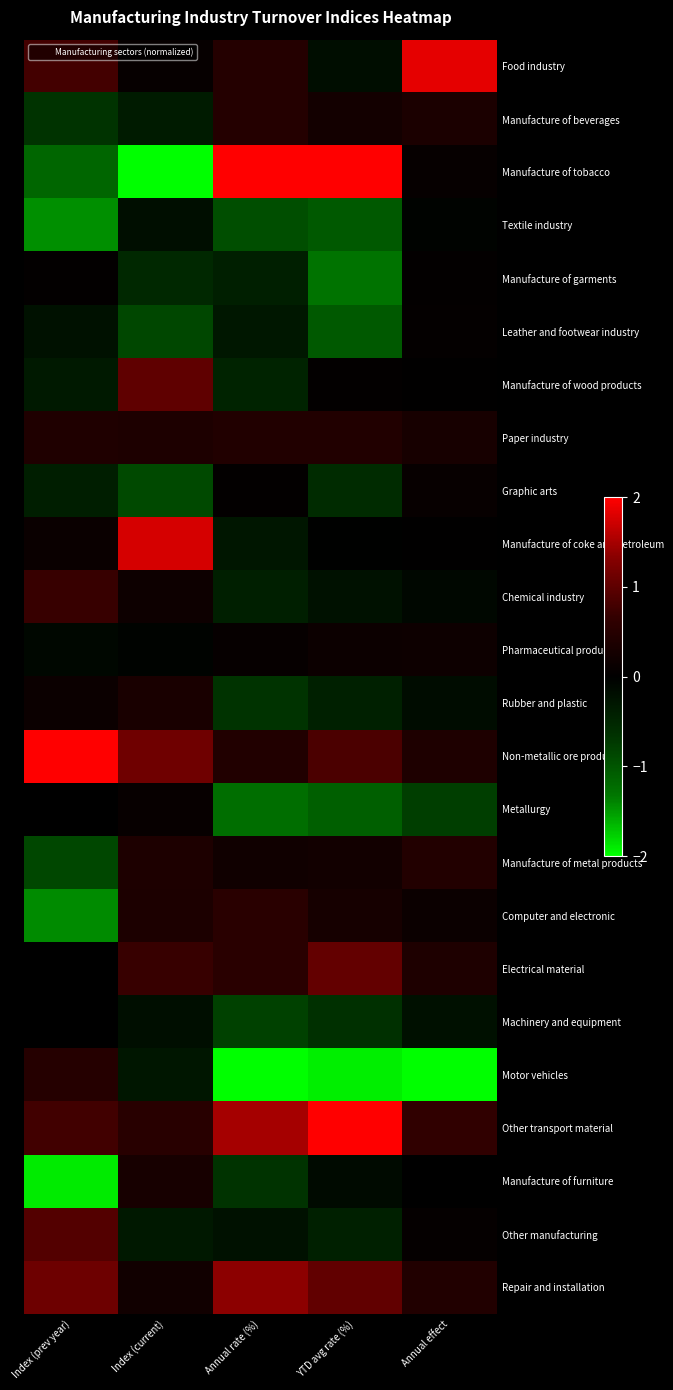

Reading left to right, what are all the values shown in this chart?

Food industry: Index (prev year)=0.8	Index (current)=0.1	Annual rate (%)=0.5	YTD avg rate (%)=-0.2	Annual effect=1.9
Manufacture of beverages: Index (prev year)=-0.7	Index (current)=-0.3	Annual rate (%)=0.5	YTD avg rate (%)=0.3	Annual effect=0.4
Manufacture of tobacco: Index (prev year)=-1.2	Index (current)=-2.0	Annual rate (%)=2.0	YTD avg rate (%)=2.0	Annual effect=0.1
Textile industry: Index (prev year)=-1.4	Index (current)=-0.2	Annual rate (%)=-0.9	YTD avg rate (%)=-1.0	Annual effect=-0.0
Manufacture of garments: Index (prev year)=0.0	Index (current)=-0.5	Annual rate (%)=-0.4	YTD avg rate (%)=-1.3	Annual effect=0.0
Leather and footwear industry: Index (prev year)=-0.2	Index (current)=-0.9	Annual rate (%)=-0.3	YTD avg rate (%)=-1.0	Annual effect=0.1
Manufacture of wood products: Index (prev year)=-0.3	Index (current)=1.0	Annual rate (%)=-0.5	YTD avg rate (%)=0.0	Annual effect=0.0
Paper industry: Index (prev year)=0.4	Index (current)=0.4	Annual rate (%)=0.4	YTD avg rate (%)=0.4	Annual effect=0.3
Graphic arts: Index (prev year)=-0.4	Index (current)=-0.9	Annual rate (%)=0.0	YTD avg rate (%)=-0.6	Annual effect=0.1
Manufacture of coke and petroleum: Index (prev year)=0.1	Index (current)=1.8	Annual rate (%)=-0.3	YTD avg rate (%)=-0.0	Annual effect=0.0
Chemical industry: Index (prev year)=0.7	Index (current)=0.2	Annual rate (%)=-0.4	YTD avg rate (%)=-0.2	Annual effect=-0.1
Pharmaceutical products: Index (prev year)=-0.1	Index (current)=-0.0	Annual rate (%)=0.1	YTD avg rate (%)=0.2	Annual effect=0.2
Rubber and plastic: Index (prev year)=0.1	Index (current)=0.3	Annual rate (%)=-0.7	YTD avg rate (%)=-0.4	Annual effect=-0.2
Non-metallic ore products: Index (prev year)=2.0	Index (current)=1.1	Annual rate (%)=0.4	YTD avg rate (%)=0.9	Annual effect=0.4
Metallurgy: Index (prev year)=0.0	Index (current)=0.1	Annual rate (%)=-1.2	YTD avg rate (%)=-1.1	Annual effect=-0.8
Manufacture of metal products: Index (prev year)=-0.9	Index (current)=0.4	Annual rate (%)=0.2	YTD avg rate (%)=0.2	Annual effect=0.5
Computer and electronic: Index (prev year)=-1.4	Index (current)=0.4	Annual rate (%)=0.5	YTD avg rate (%)=0.3	Annual effect=0.1
Electrical material: Index (prev year)=-0.0	Index (current)=0.7	Annual rate (%)=0.5	YTD avg rate (%)=1.0	Annual effect=0.4
Machinery and equipment: Index (prev year)=0.0	Index (current)=-0.2	Annual rate (%)=-0.8	YTD avg rate (%)=-0.6	Annual effect=-0.2
Motor vehicles: Index (prev year)=0.5	Index (current)=-0.3	Annual rate (%)=-2.0	YTD avg rate (%)=-1.9	Annual effect=-2.0
Other transport material: Index (prev year)=0.8	Index (current)=0.5	Annual rate (%)=1.5	YTD avg rate (%)=2.0	Annual effect=0.6
Manufacture of furniture: Index (prev year)=-1.9	Index (current)=0.3	Annual rate (%)=-0.7	YTD avg rate (%)=-0.1	Annual effect=0.0
Other manufacturing: Index (prev year)=0.9	Index (current)=-0.3	Annual rate (%)=-0.2	YTD avg rate (%)=-0.4	Annual effect=0.1
Repair and installation: Index (prev year)=1.1	Index (current)=0.2	Annual rate (%)=1.3	YTD avg rate (%)=1.0	Annual effect=0.4